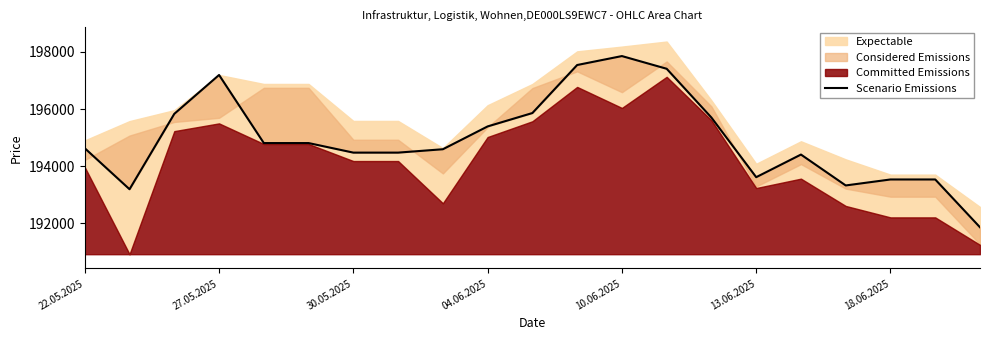

Reading right to left, transcribe all the data shown in this chart.

191867	193539	193539	193330	194410	193619	195703	197410	197854	197541	195862	195394	194596	194478	194478	194812	194812	197193	195834	193197	194631